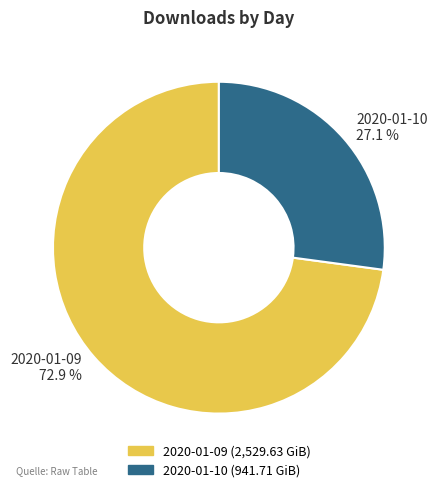

Which slice is the largest?

2020-01-09